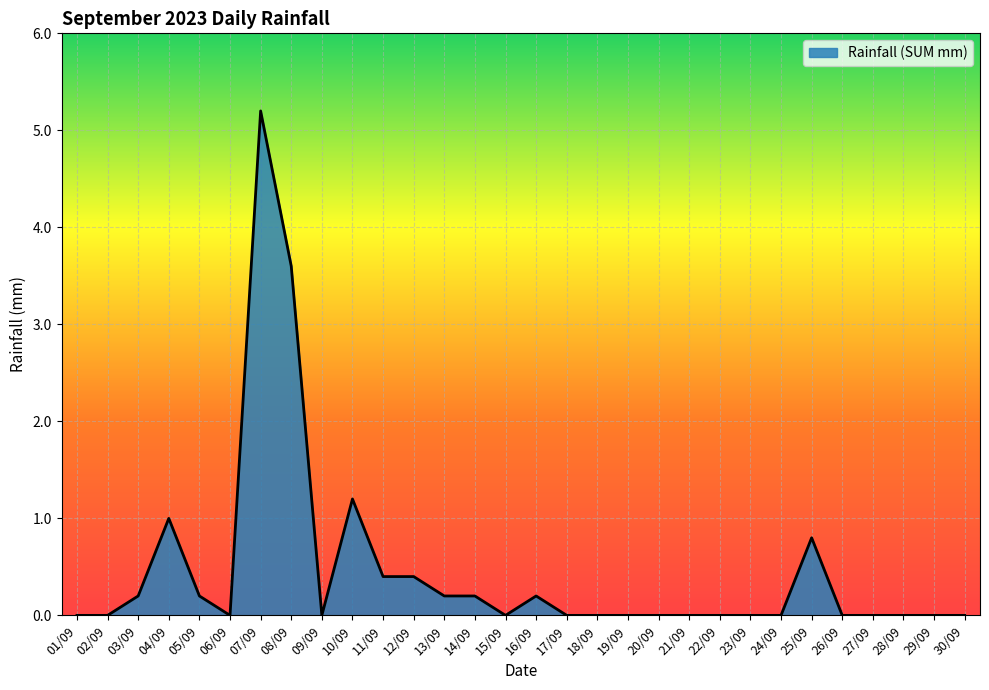

What position from the right is 17/09?

14